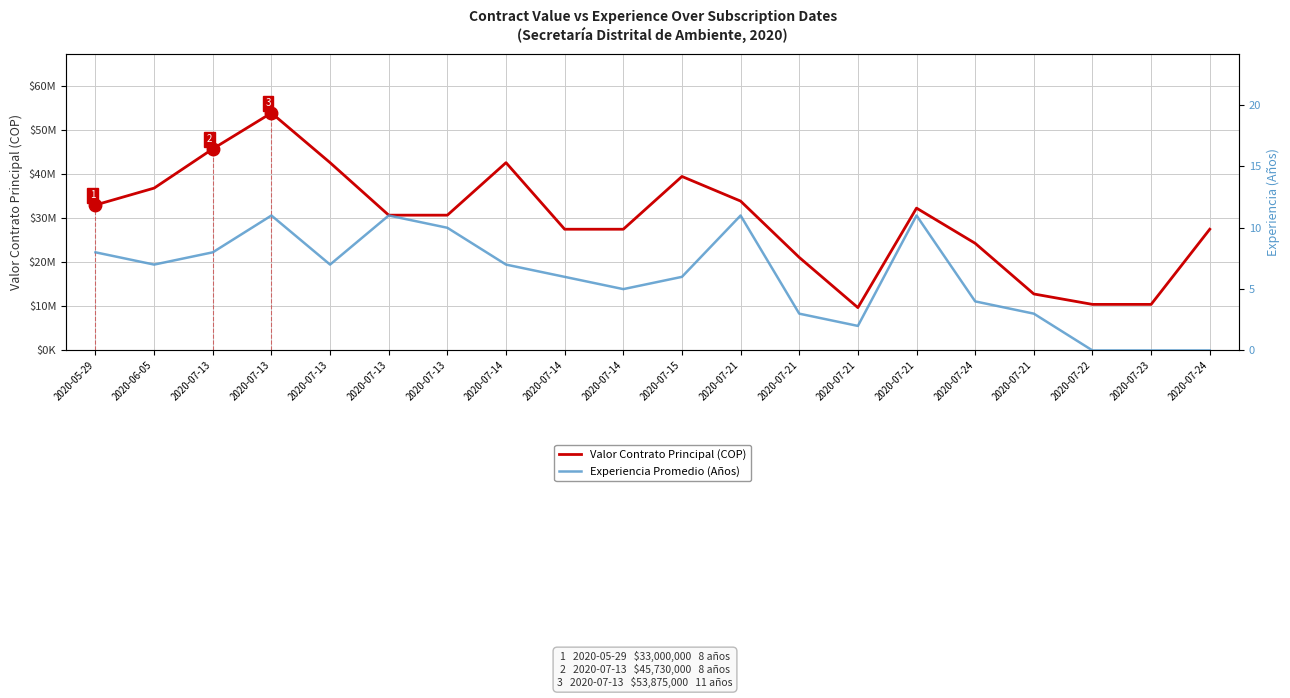

What is the average value of the Experiencia Promedio (Años) series?

6